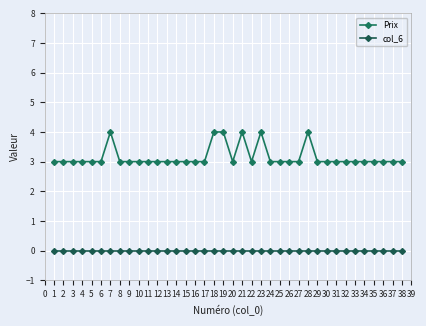

Reading left to right, what are all the values shown in this chart?

Prix: 3	3	3	3	3	3	4	3	3	3	3	3	3	3	3	3	3	4	4	3	4	3	4	3	3	3	3	4	3	3	3	3	3	3	3	3	3	3
col_6: 0	0	0	0	0	0	0	0	0	0	0	0	0	0	0	0	0	0	0	0	0	0	0	0	0	0	0	0	0	0	0	0	0	0	0	0	0	0